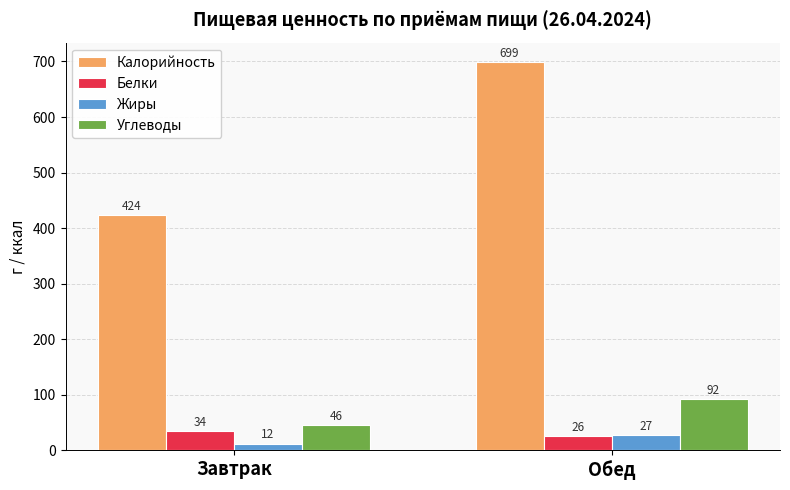

Rank the series at Завтрак from highest to lowest value.

Калорийность, Углеводы, Белки, Жиры